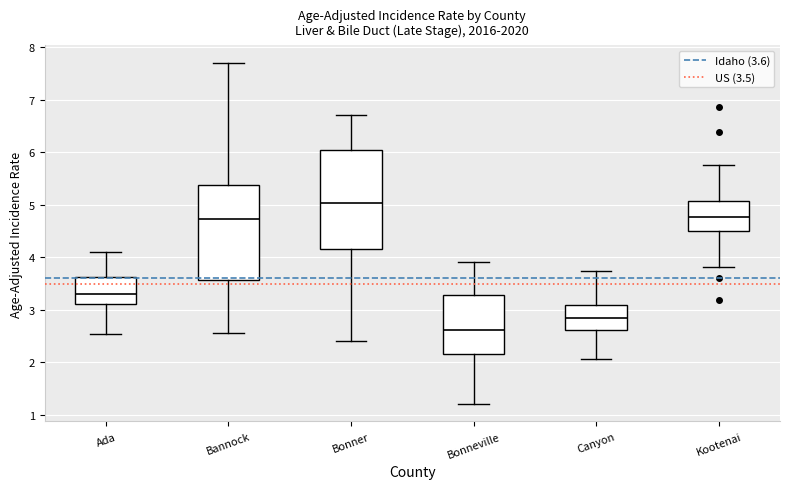

Reading left to right, read every box against the y-axis: the position of its median line, the range the box covers, and the ends of its whiskers. The values are not printed on the chart, so give them approximately, as read against the axis.

Ada: median 3.3, box 3.1 to 3.6, whiskers 2.5 to 4.1
Bannock: median 4.7, box 3.6 to 5.4, whiskers 2.6 to 7.7
Bonner: median 5.0, box 4.2 to 6.0, whiskers 2.4 to 6.7
Bonneville: median 2.6, box 2.2 to 3.3, whiskers 1.2 to 3.9
Canyon: median 2.8, box 2.6 to 3.1, whiskers 2.1 to 3.7
Kootenai: median 4.8, box 4.5 to 5.1, whiskers 3.8 to 5.8